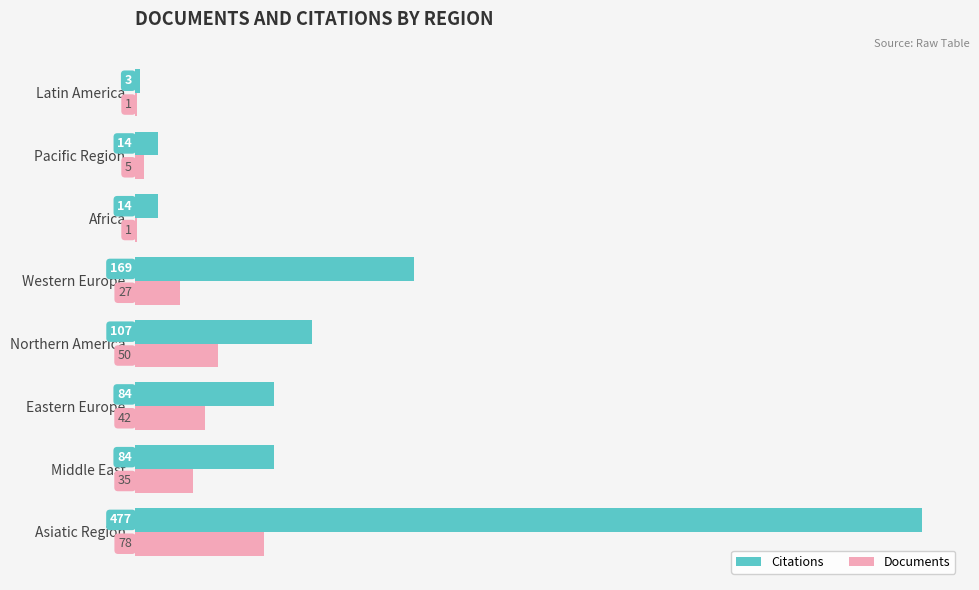

What value does the Citations series have at Latin America?

3